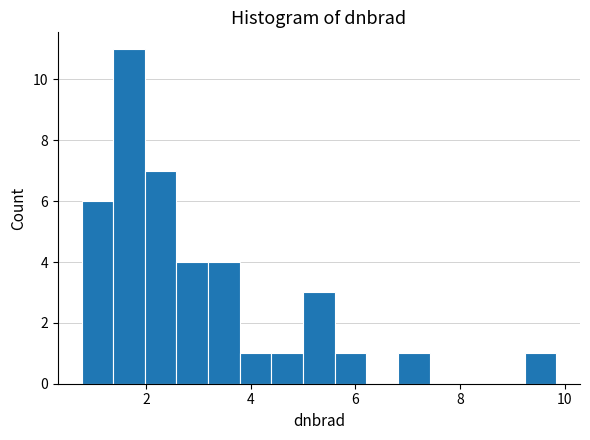

Read against the x-axis, roughly where is the centre of the tallest bar?

1.6